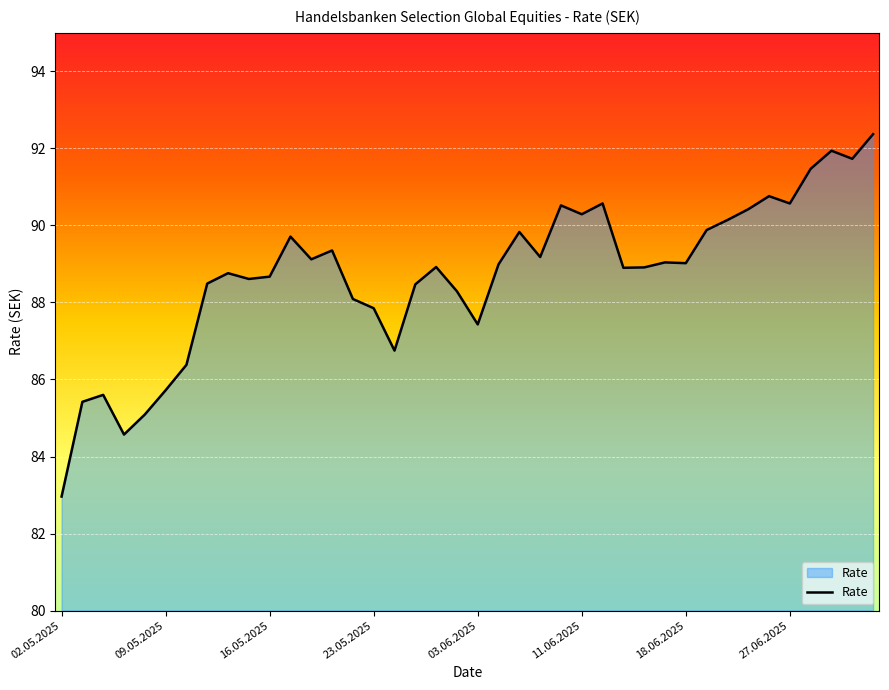

What is the maximum value shown in the chart?

92.4